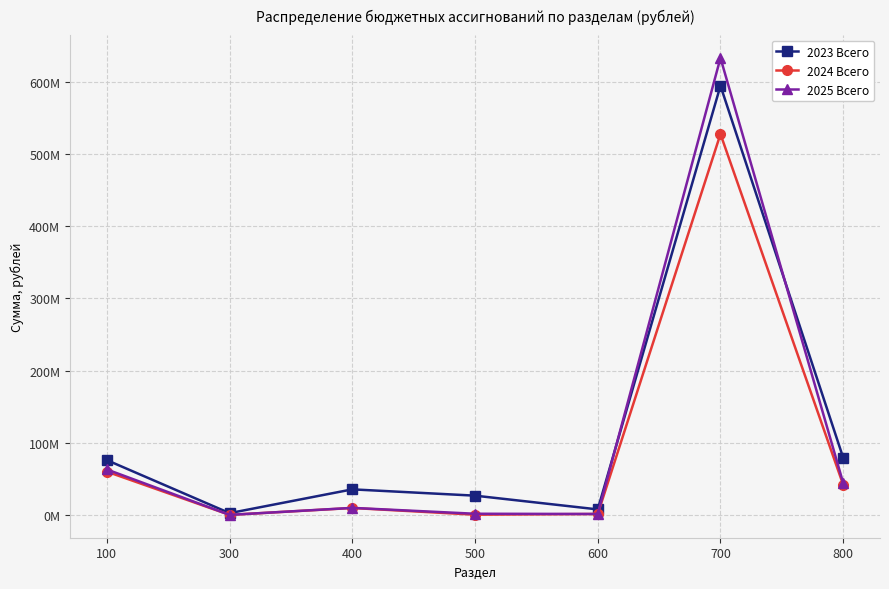

What are all the series names shown in the legend?

2023 Всего, 2024 Всего, 2025 Всего